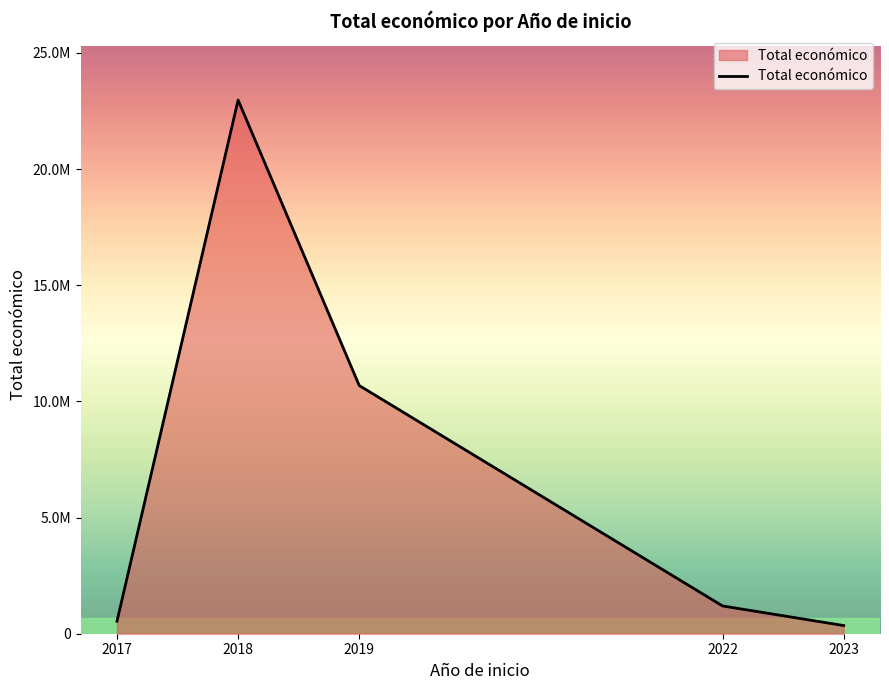

Does the chart display data point markers on the line(s)?

No